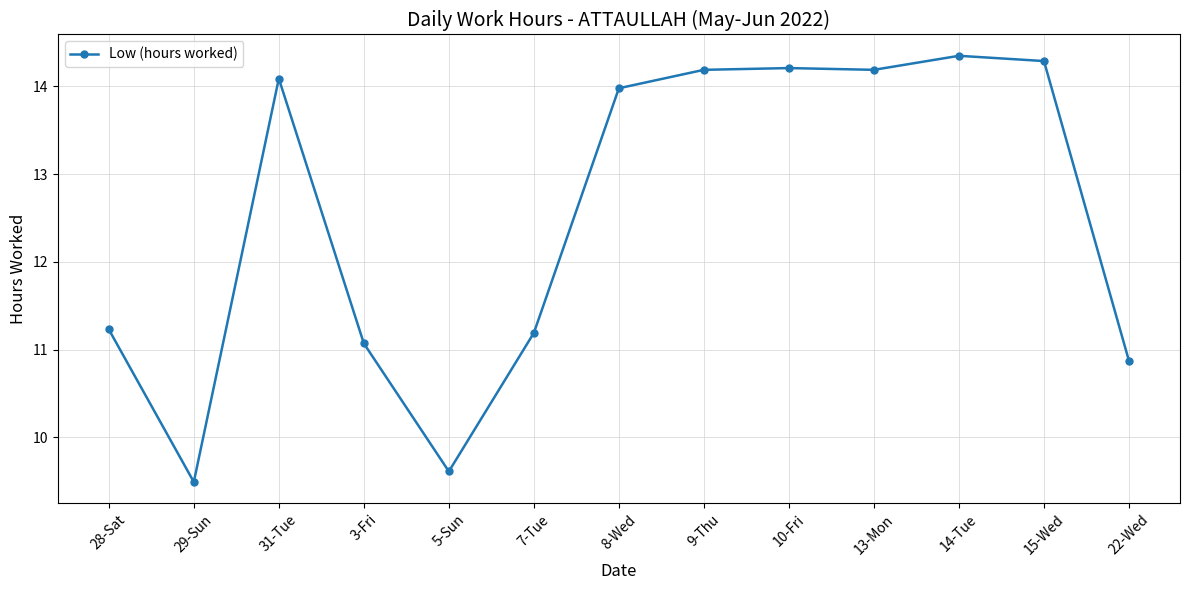

What is the average value?

12.5